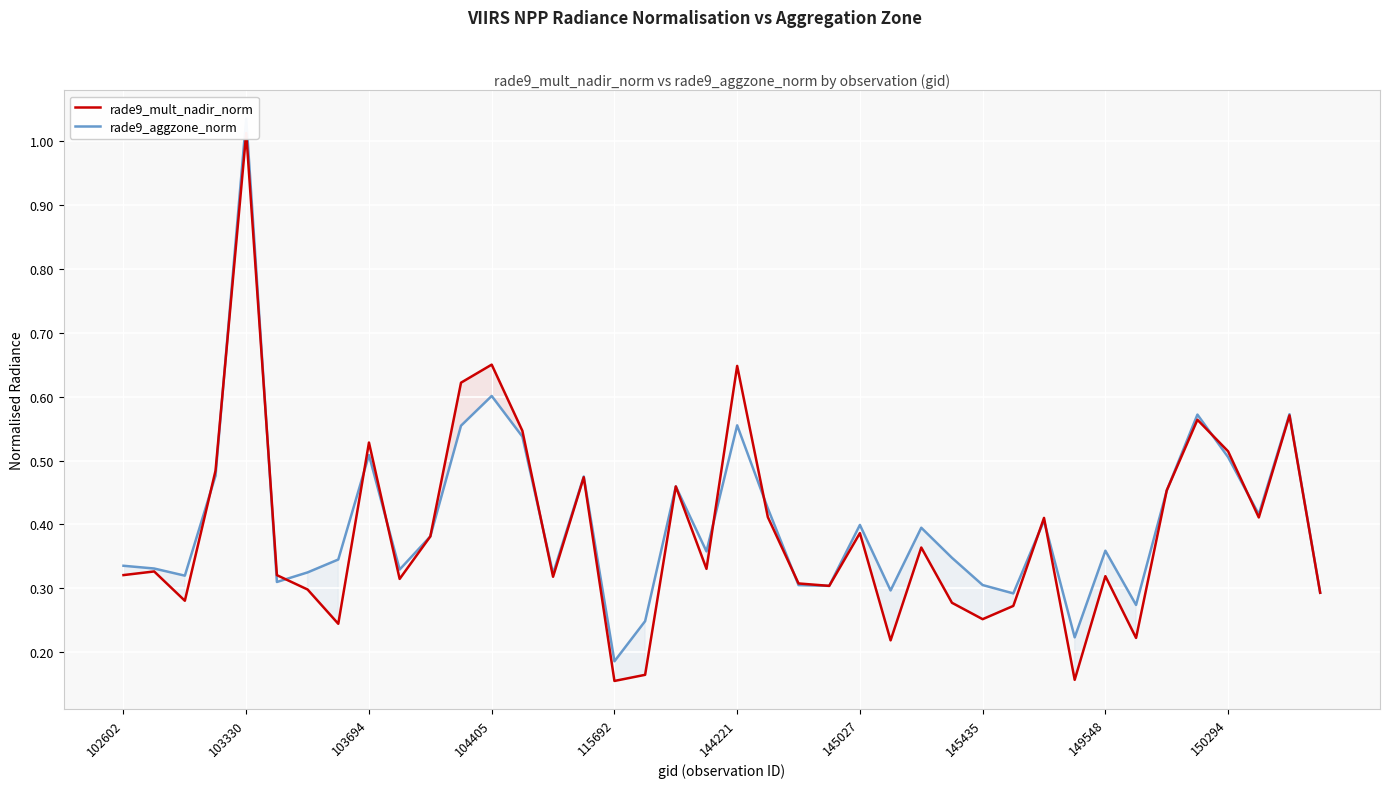

What is the difference between the rade9_aggzone_norm values at 35 and 34?

0.1